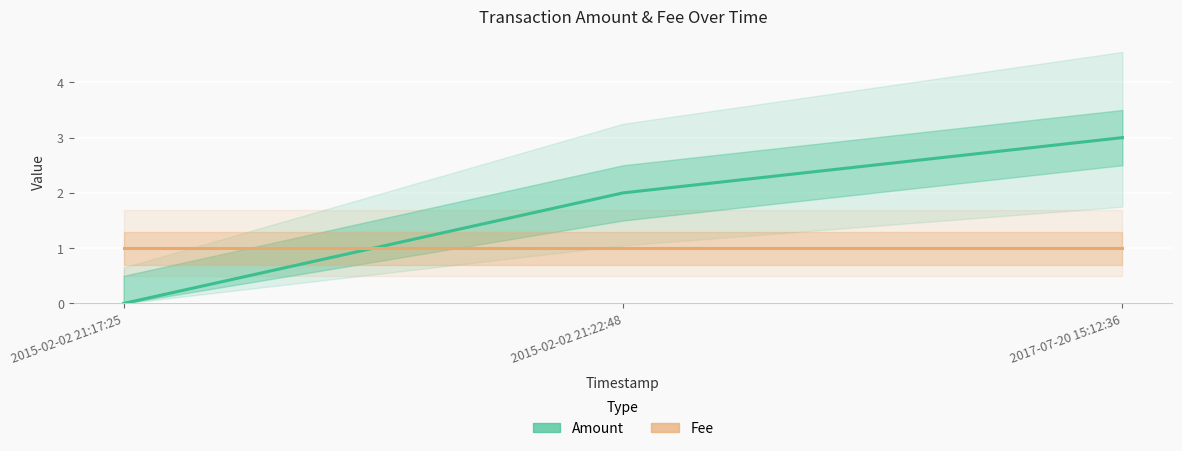

Reading right to left, transcribe all the data shown in this chart.

Amount: 3	2	0
Fee: 1	1	1